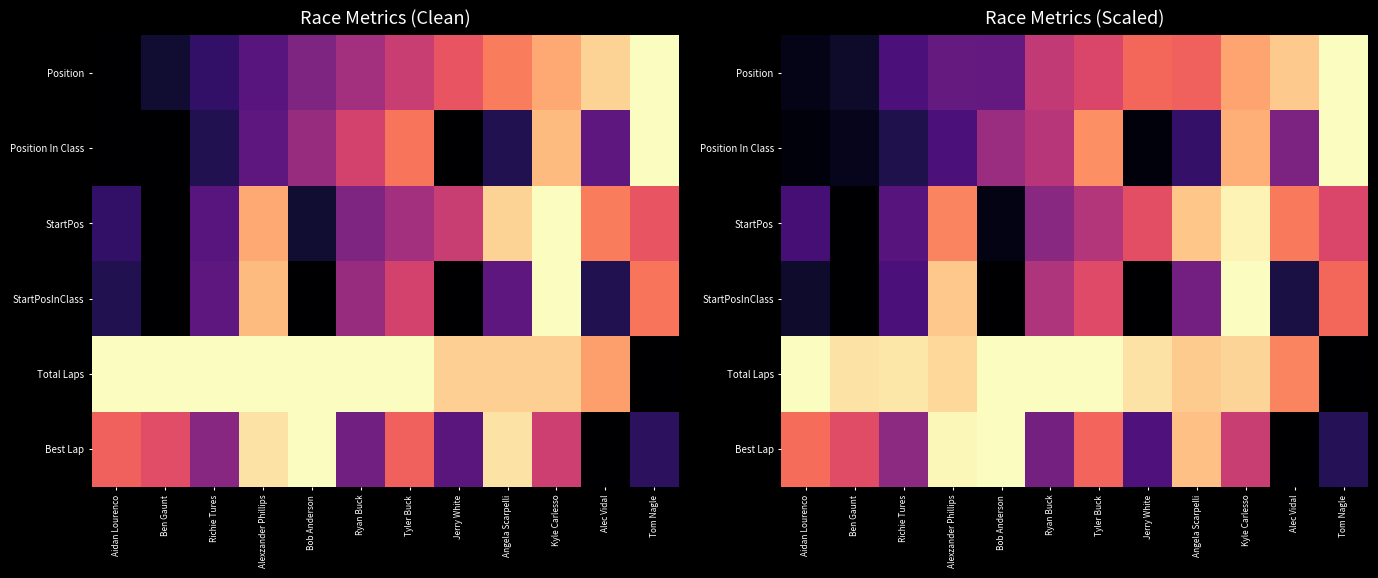

What is the sum of the Position values at Richie Tures and Ryan Buck?

0.8